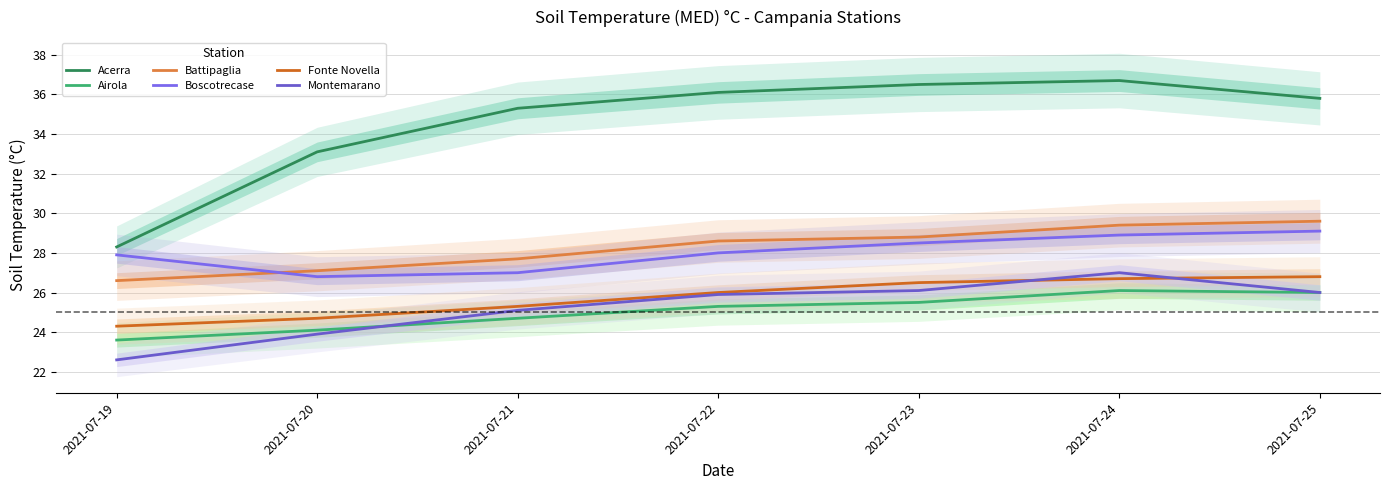

Reading left to right, what are all the values shown in this chart?

Acerra: 28.3	33.1	35.3	36.1	36.5	36.7	35.8
Airola: 23.6	24.1	24.7	25.3	25.5	26.1	26.0
Battipaglia: 26.6	27.1	27.7	28.6	28.8	29.4	29.6
Boscotrecase: 27.9	26.8	27.0	28.0	28.5	28.9	29.1
Fonte Novella: 24.3	24.7	25.3	26.0	26.5	26.7	26.8
Montemarano: 22.6	23.9	25.1	25.9	26.1	27.0	26.0